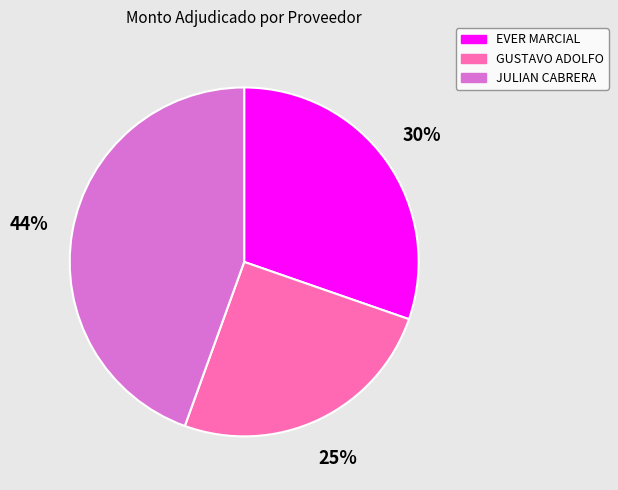

What percentage is the GUSTAVO ADOLFO slice, to the nearest percent?

25%